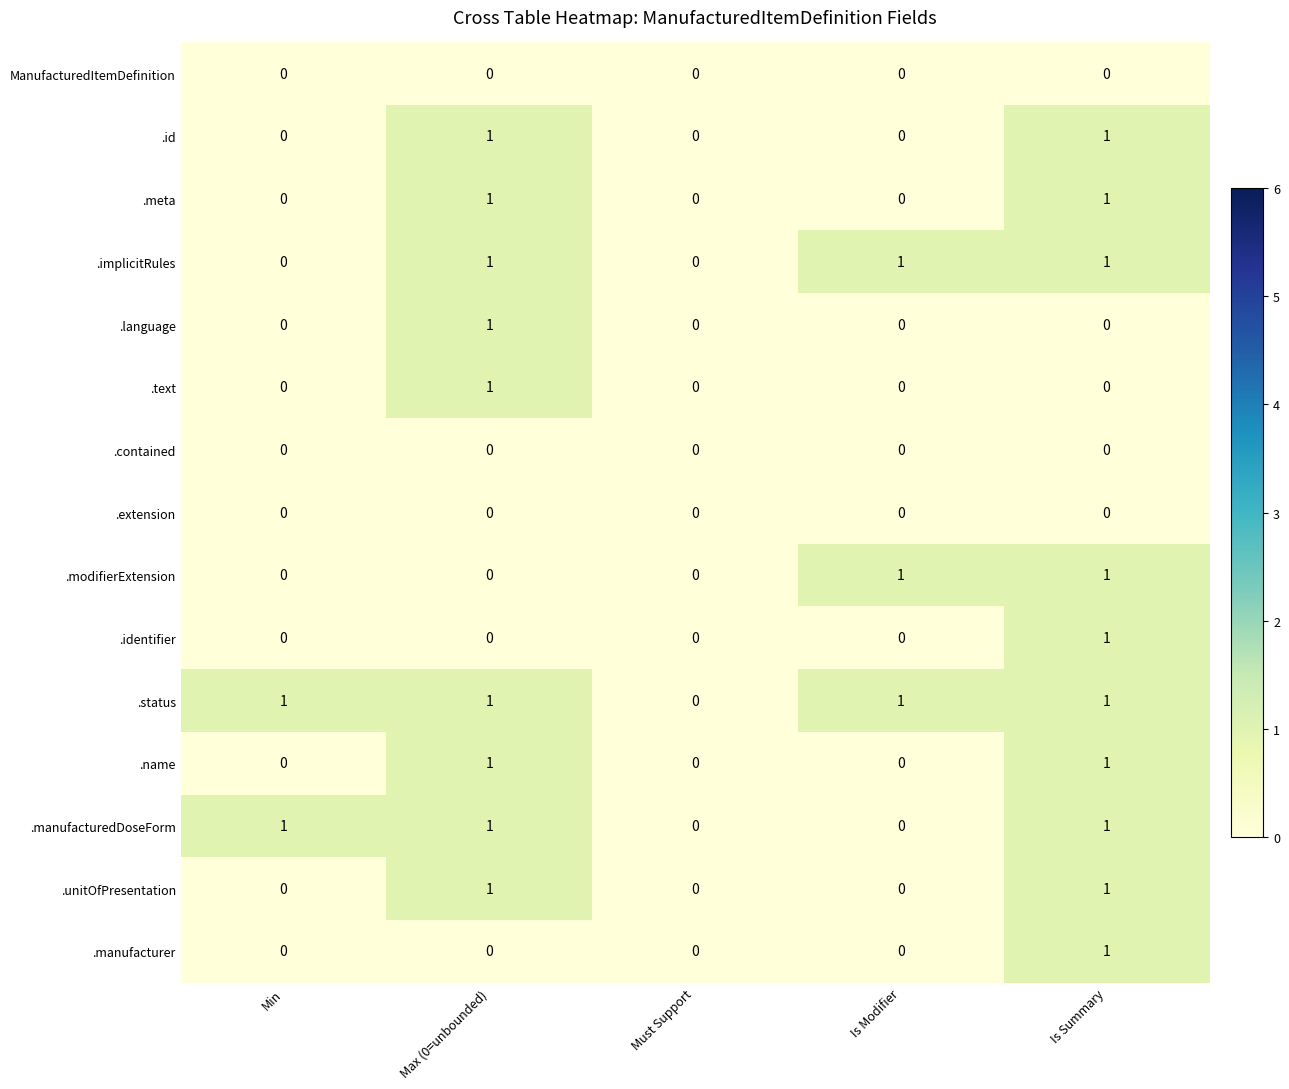

How many categories are shown in the chart?

5